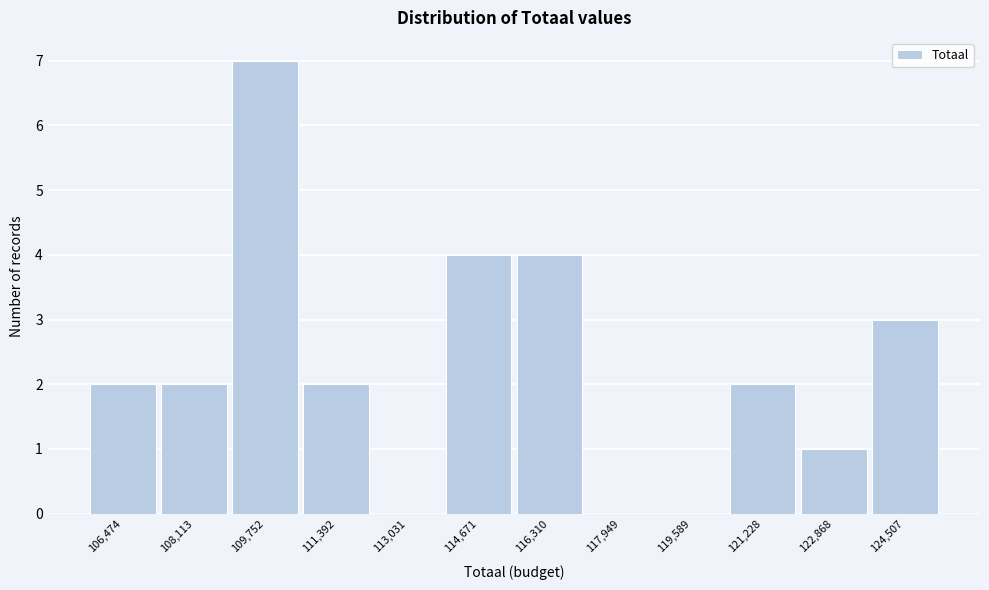

What is the sum of the values at 124,507 and 121,228?

5